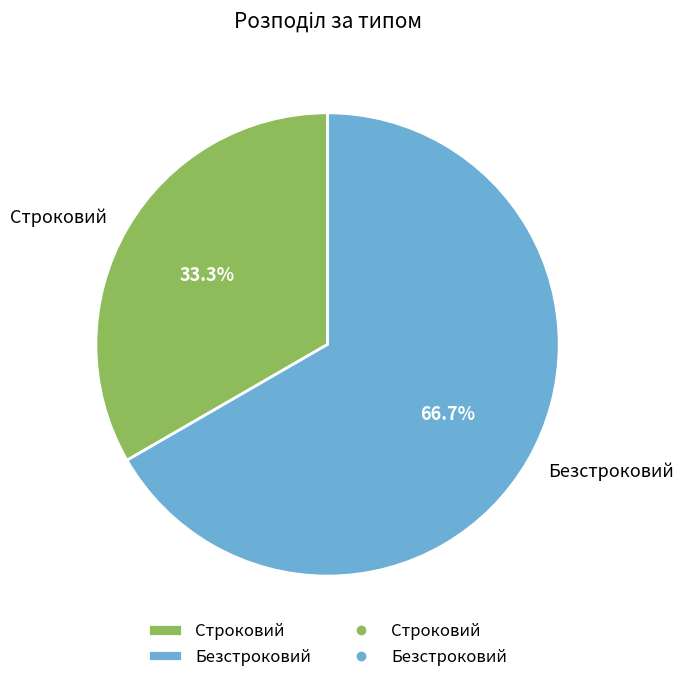

What percentage is the Строковий slice, to the nearest percent?

33%